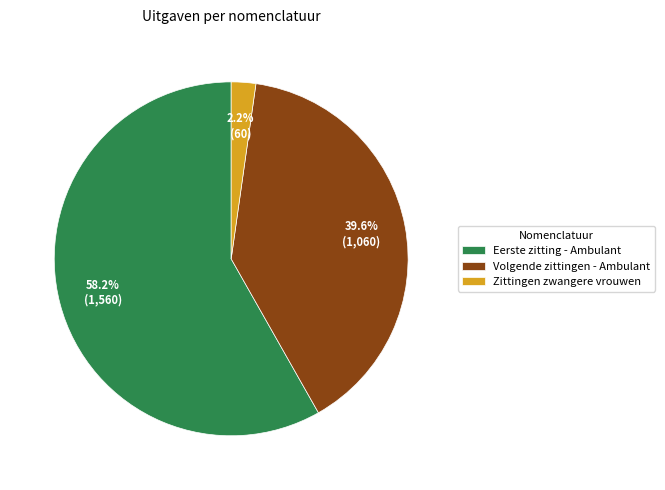

To the nearest percent, what is the average slice percentage?

33%